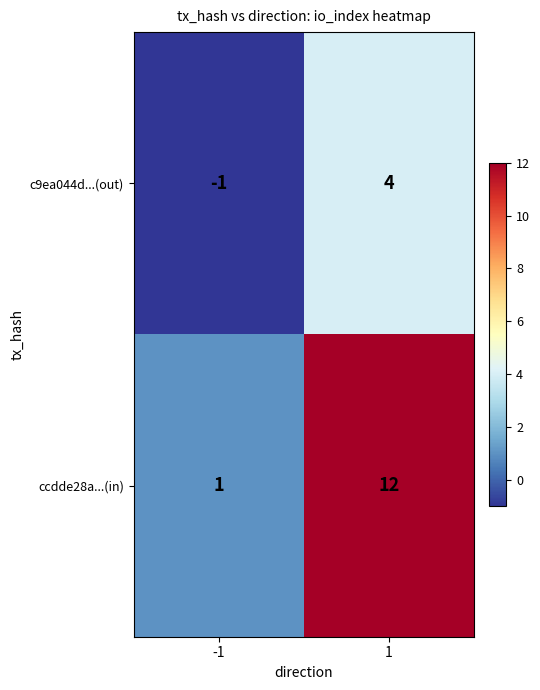

True or false: ccdde28a...(in) has a value of 18 at 1.

False